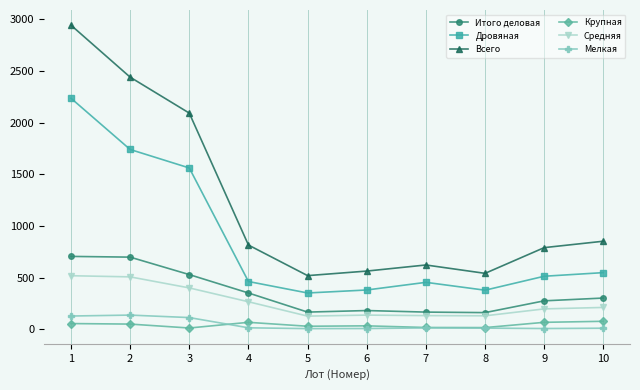

What is the lowest value of the Дровяная series?

353